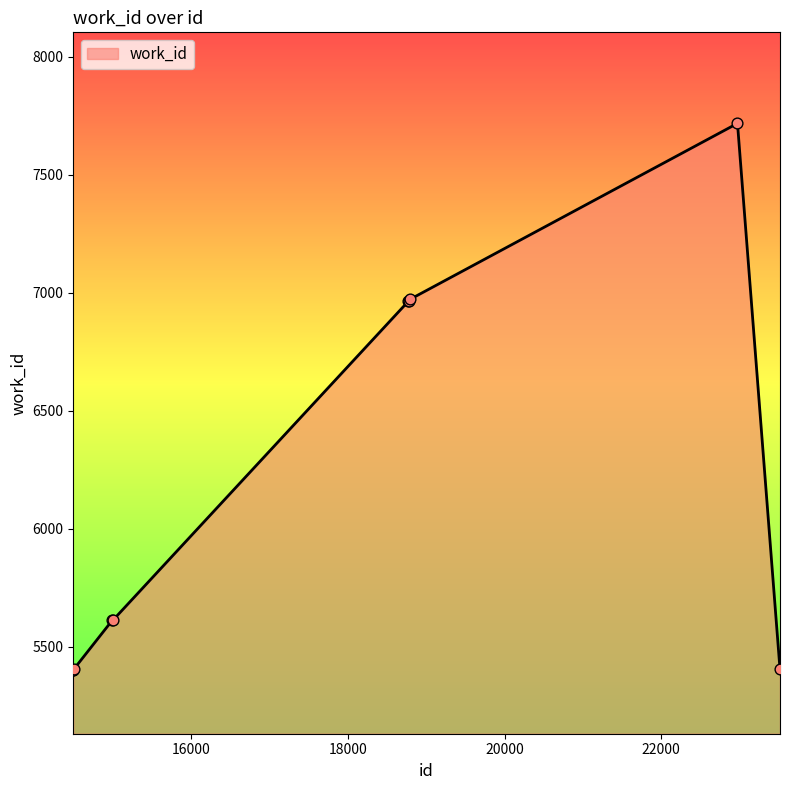

What is the minimum value shown in the chart?

5401